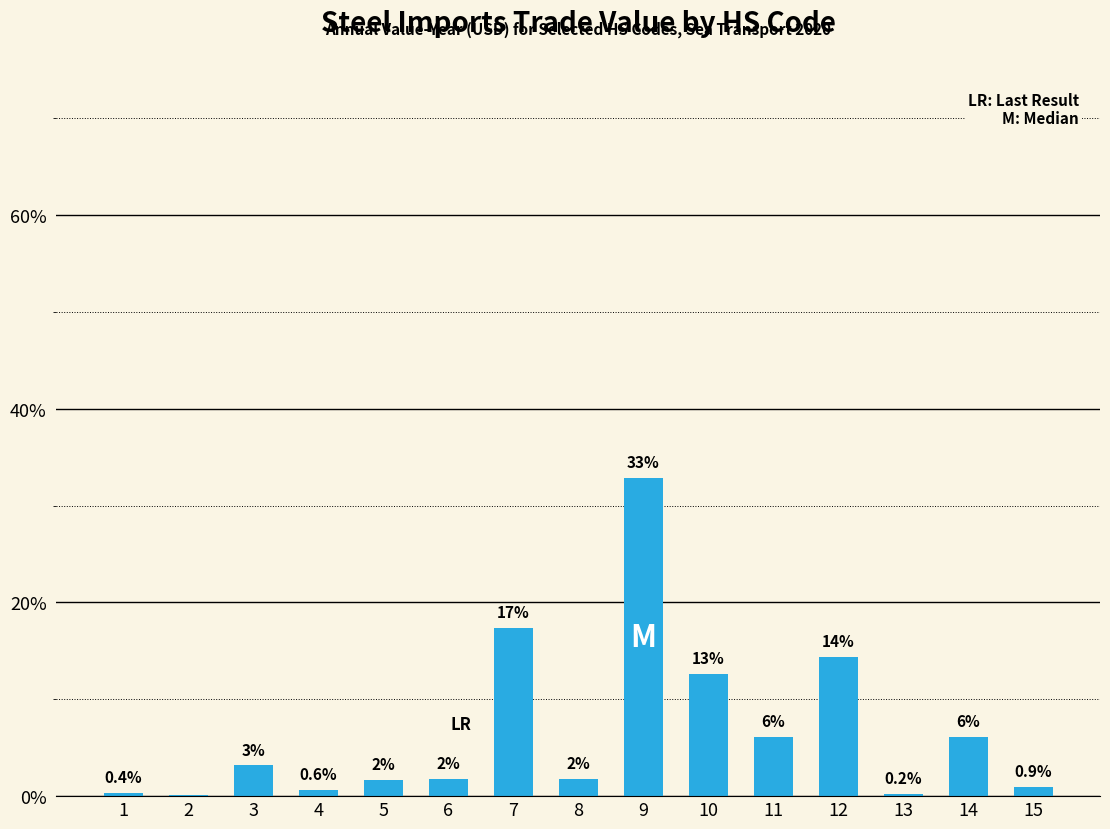

Reading left to right, transcribe all the data shown in this chart.

0.4	0.1	3.2	0.6	1.7	1.8	17.4	1.8	32.9	12.6	6.1	14.4	0.2	6.1	0.9